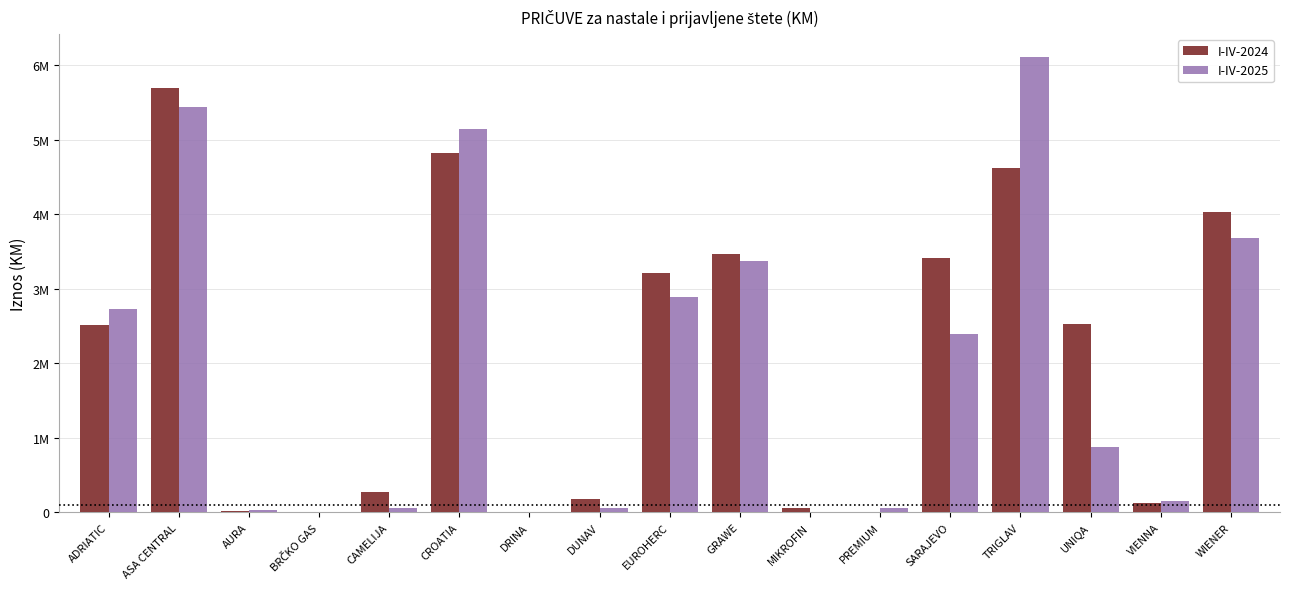

What is the sum of all I-IV-2024 values?

34936664